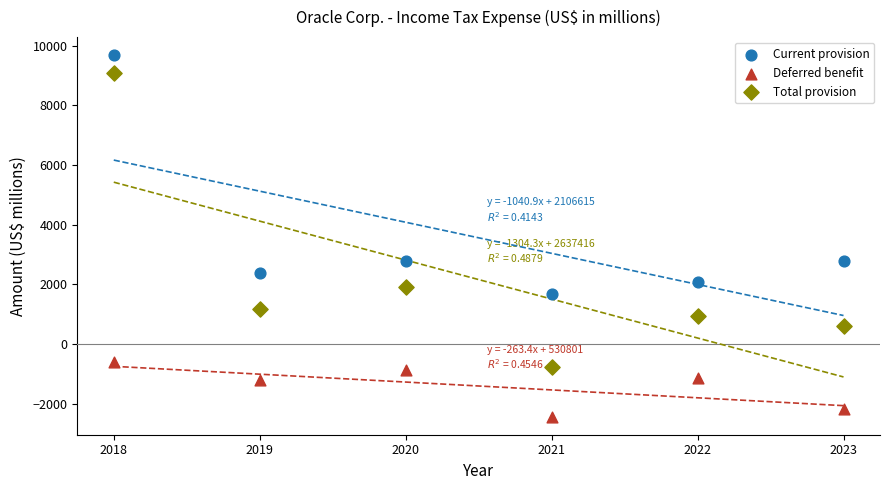

Across all data points, what is the range of Y values (max minus min)?

12102